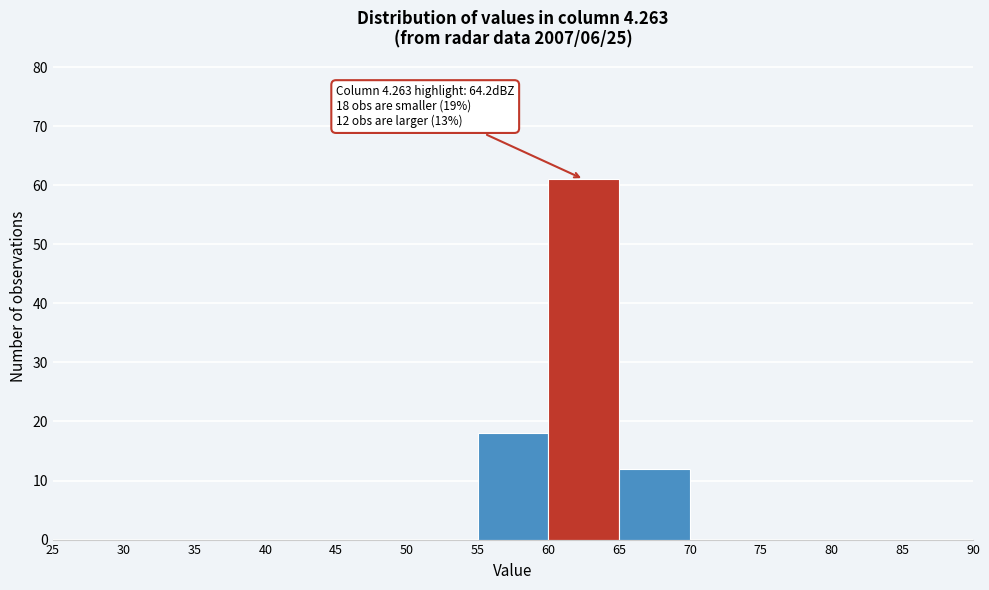

Which range on the x-axis has the tallest bar?

60 to 65